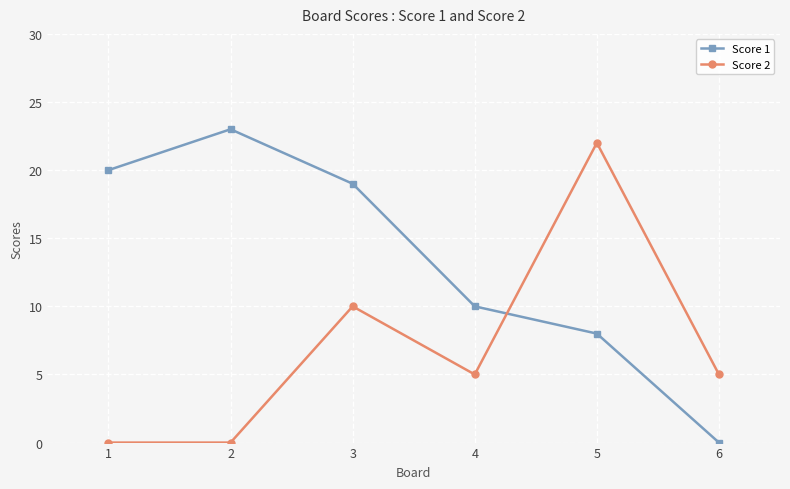

How many lines are shown in the chart?

2